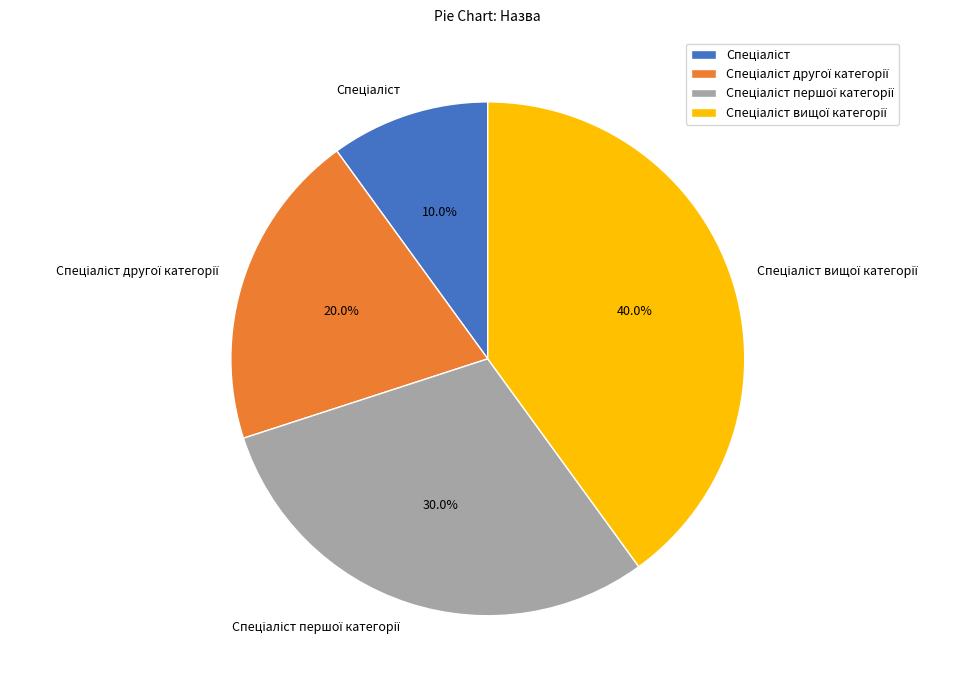

Does any single category account for the majority?

No